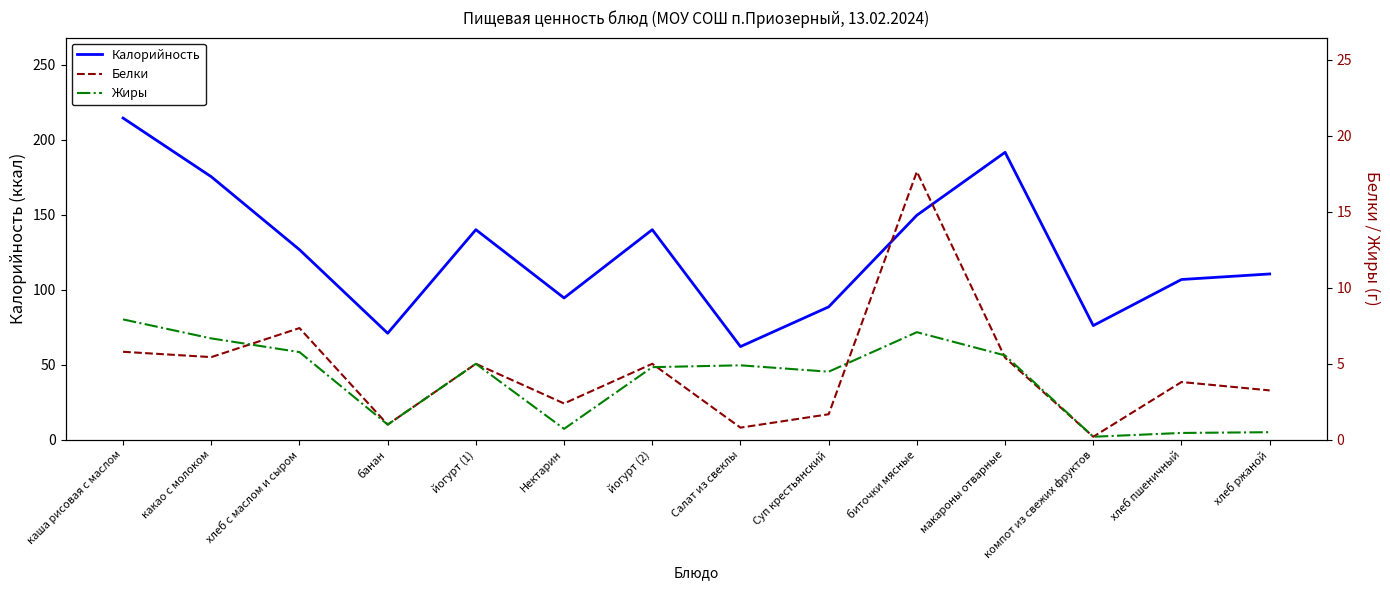

True or false: Белки has a value of 5.0 at йогурт (2).

True